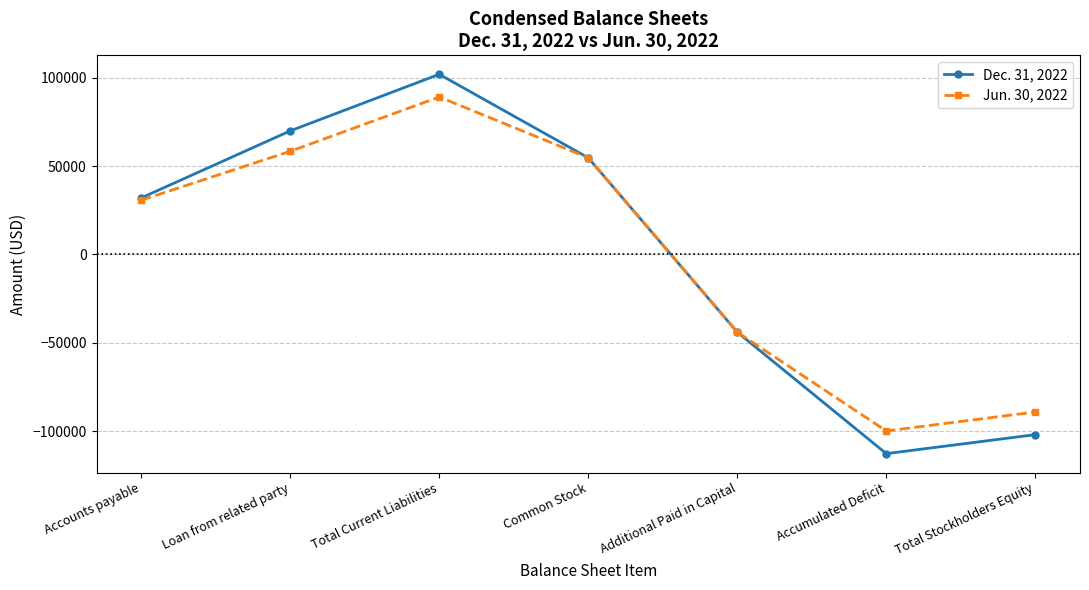

The Jun. 30, 2022 series shows -43970 at Additional Paid in Capital. True or false?

True